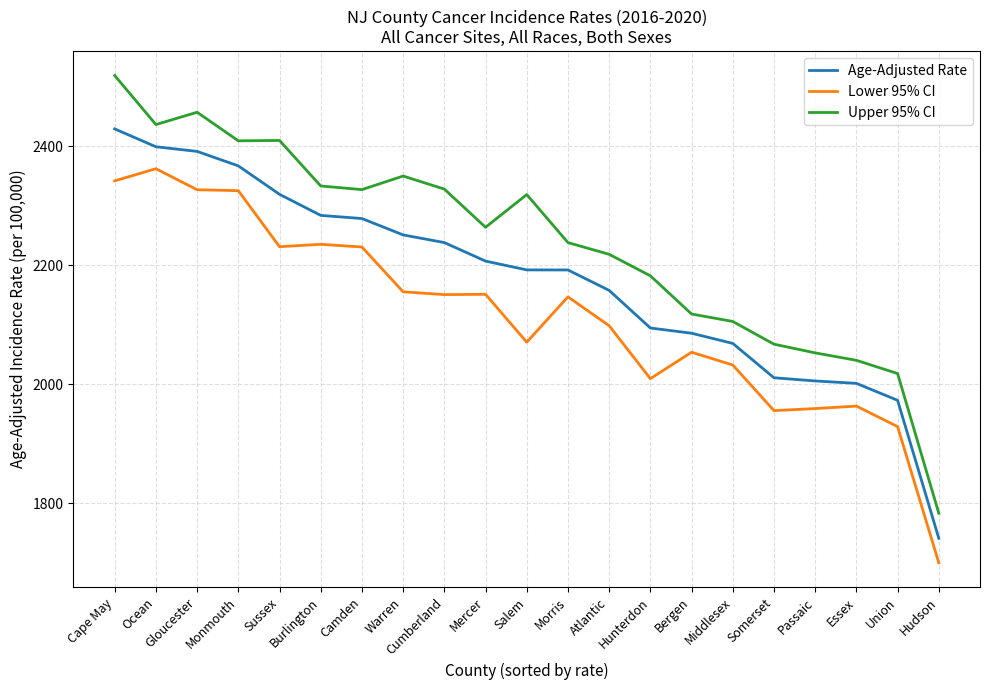

At how many categories does at least one series exceed 2195?

13